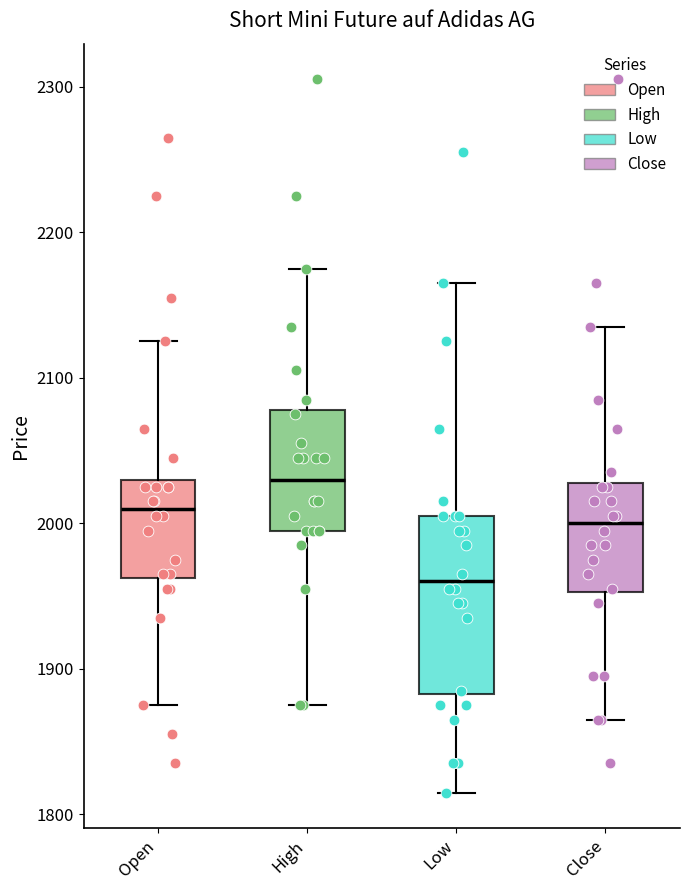

Reading left to right, transcribe this box plot: for each box, give where its median line is, the range the box spans, and where its two whiskers end, as read against the y-axis. The values are not printed on the chart, so give them approximately, as read against the axis.

Open: median 2010, box 1960 to 2030, whiskers 1880 to 2130
High: median 2030, box 2000 to 2080, whiskers 1880 to 2180
Low: median 1960, box 1880 to 2010, whiskers 1820 to 2170
Close: median 2000, box 1950 to 2030, whiskers 1870 to 2140